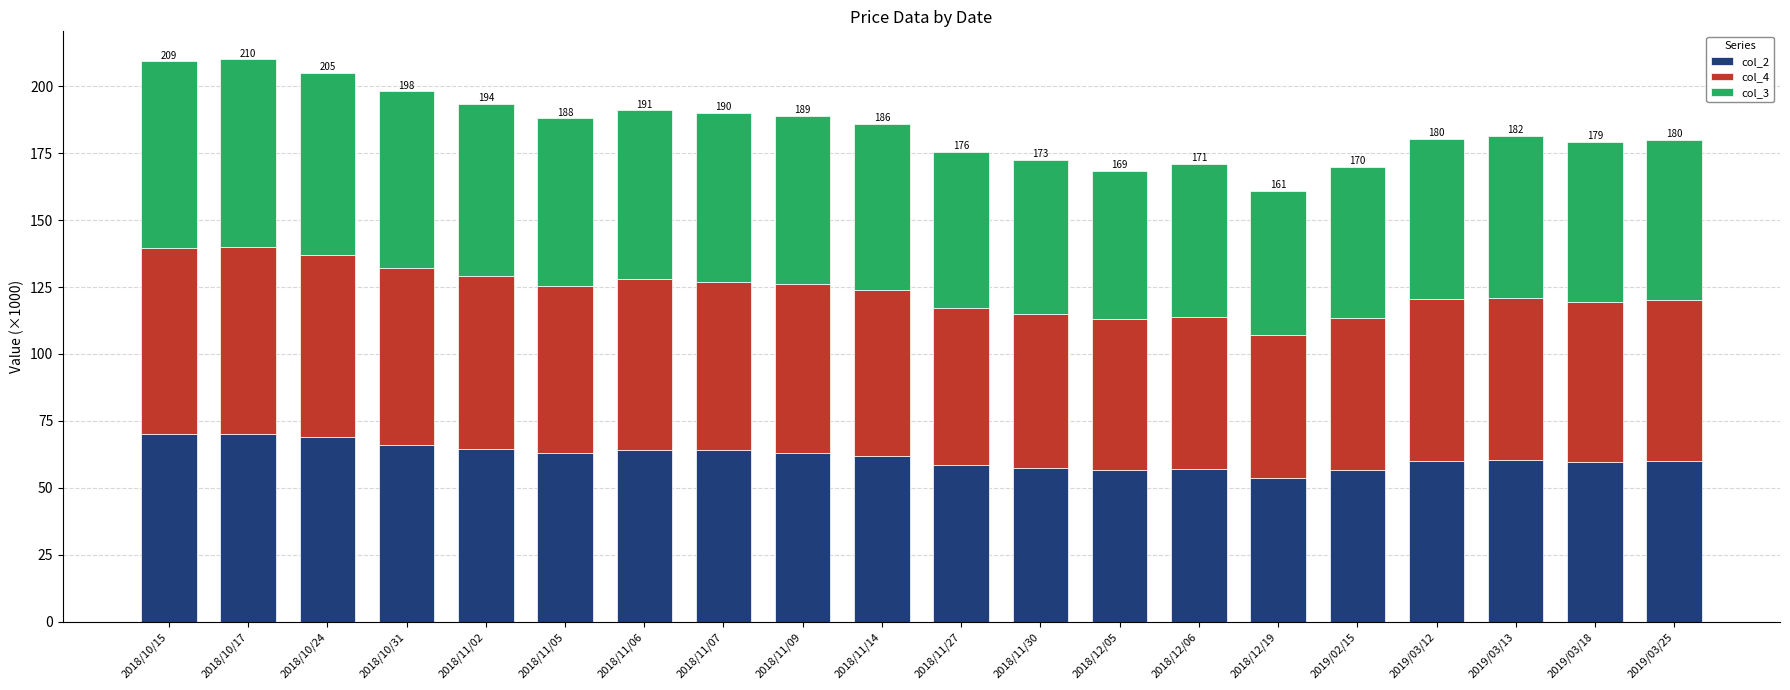

What is the sum of all col_2 values?

1236.0